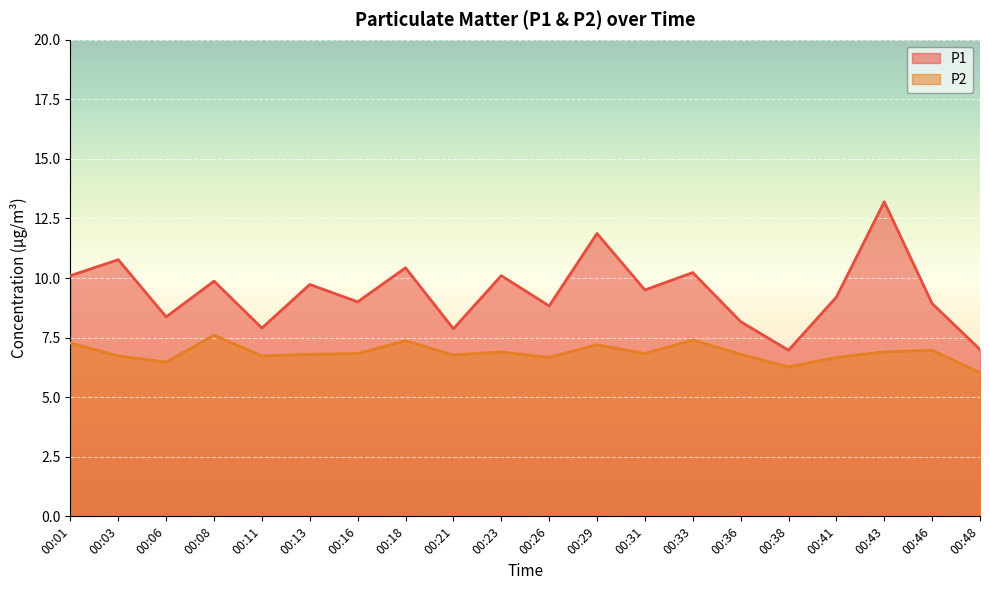

How many data points does each series have?

20